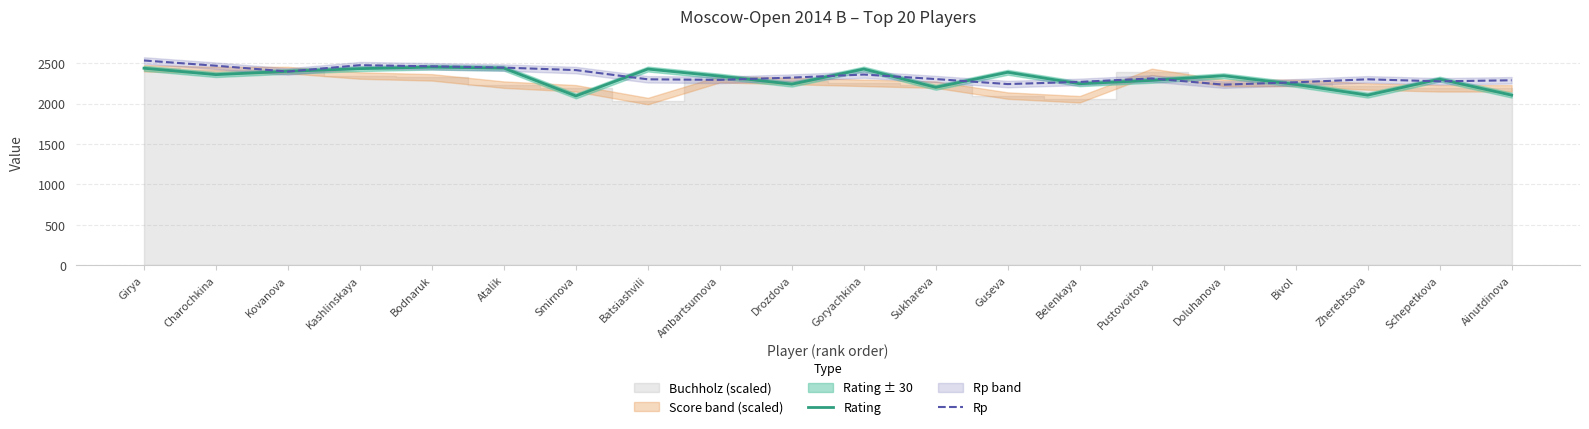

What is the value of the Rating point at the 5th from the left?

2452